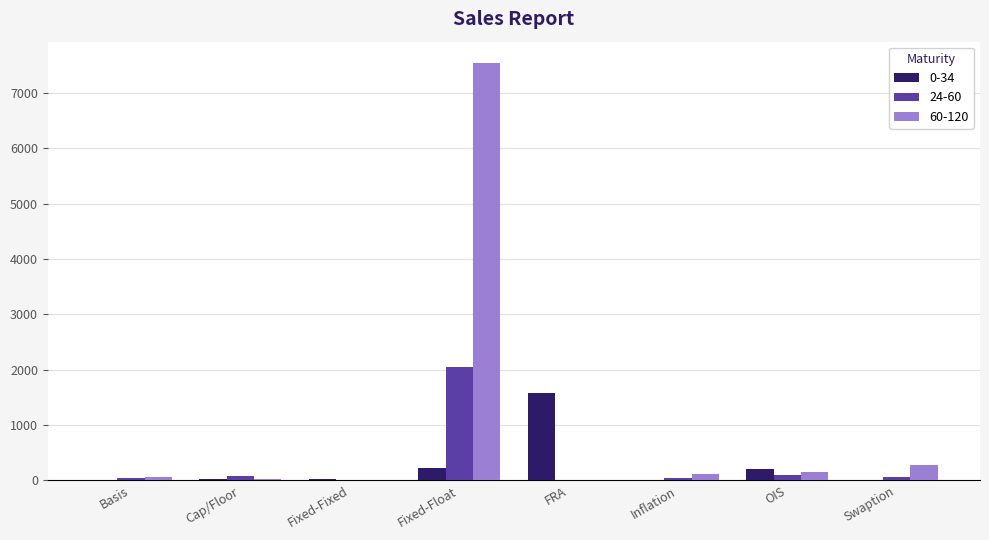

The 0-34 series shows 1 at Swaption. True or false?

True